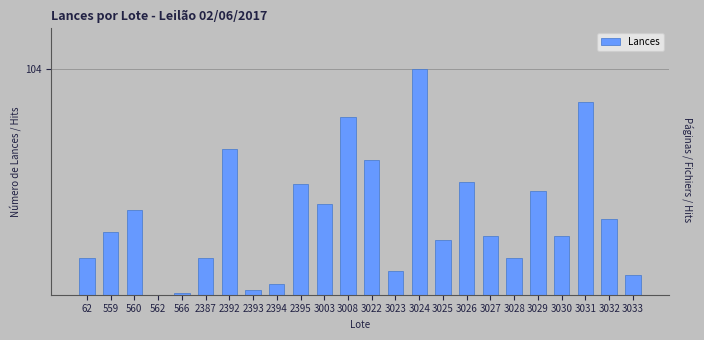

What is the sum of the values at 2392 and 2394?

72